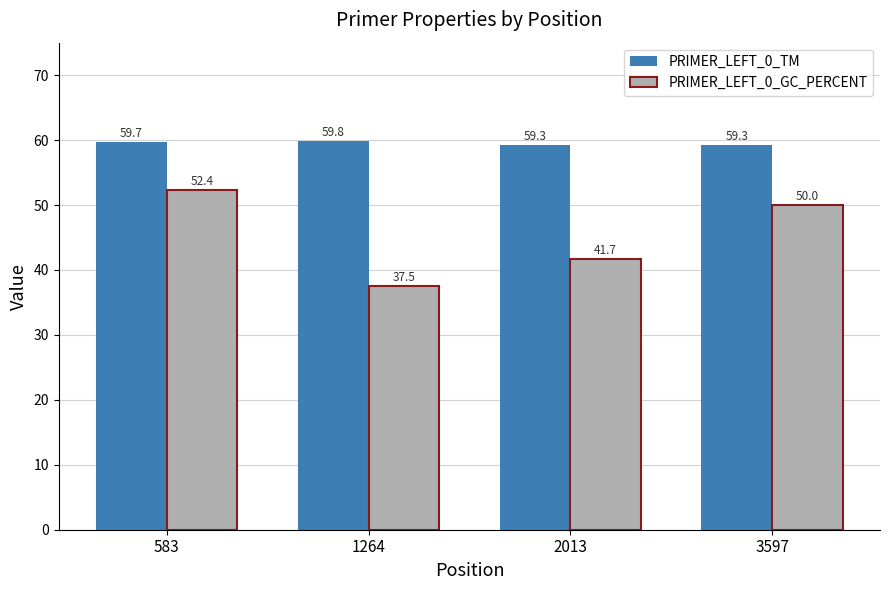

The value of PRIMER_LEFT_0_GC_PERCENT at 1264 is 37.5. True or false?

True